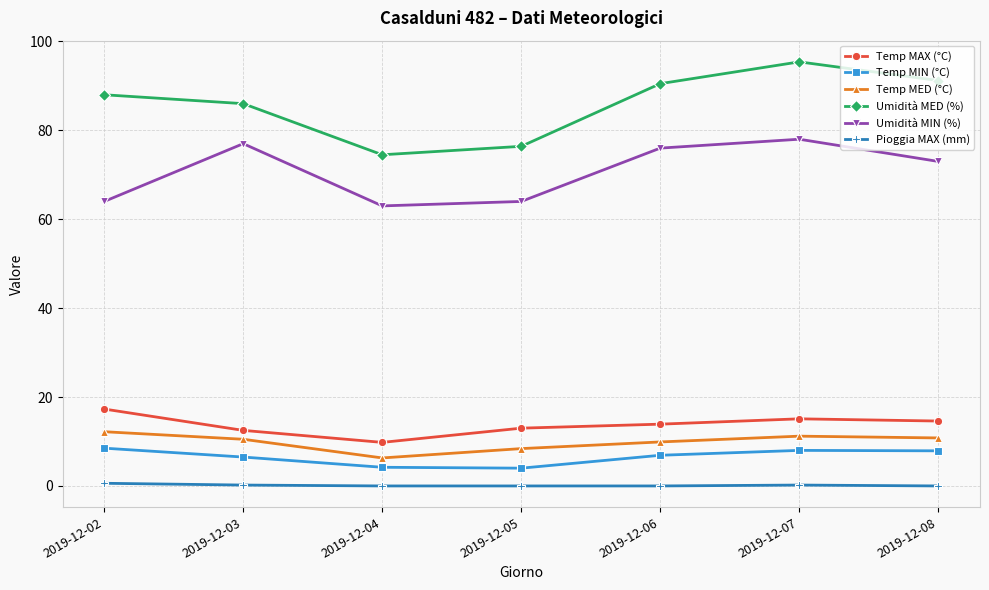

What is the spread (max minus min) of values at 2019-12-03?

85.8